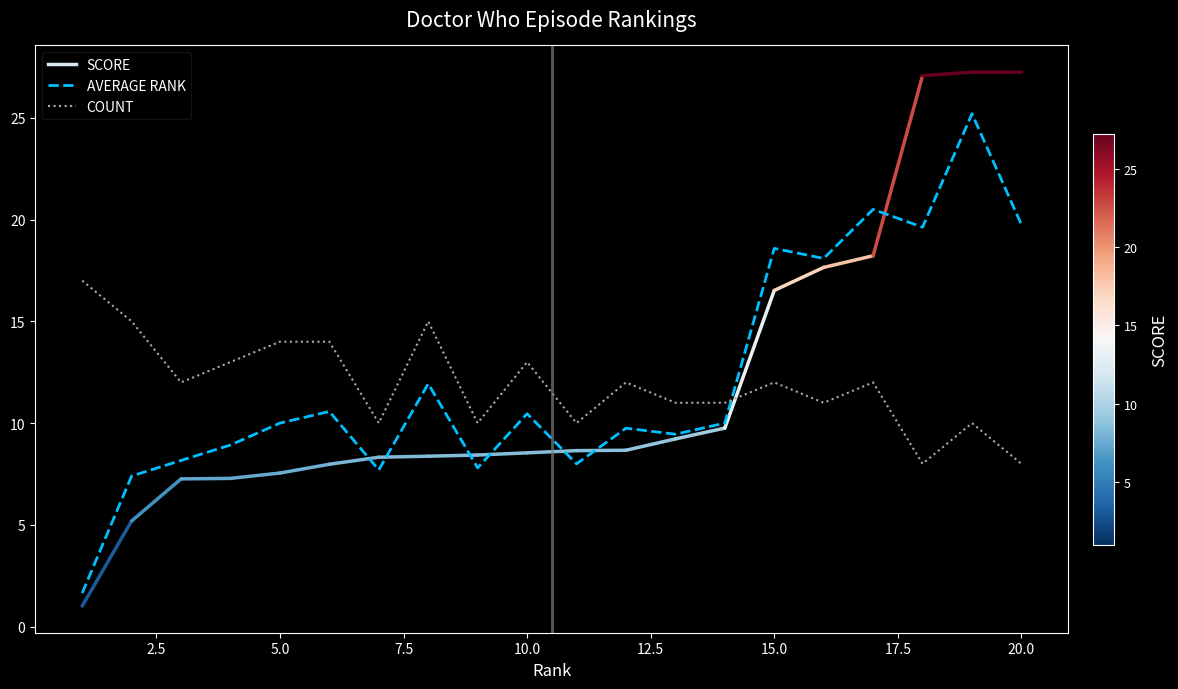

What is the maximum value shown in the chart?

25.2